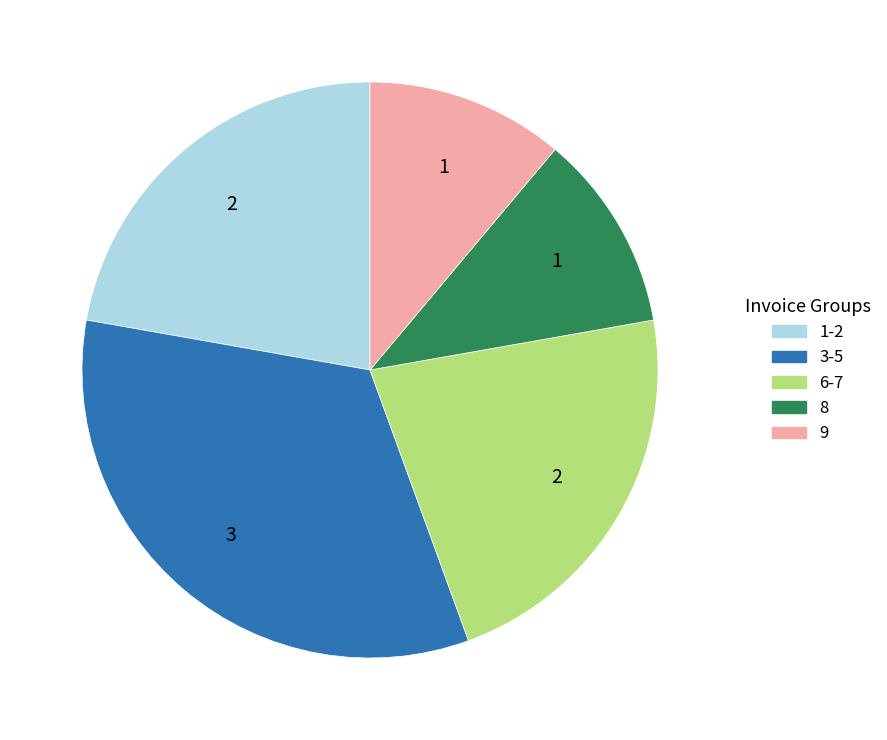

The 6-7 slice represents 14% of the pie. True or false?

False